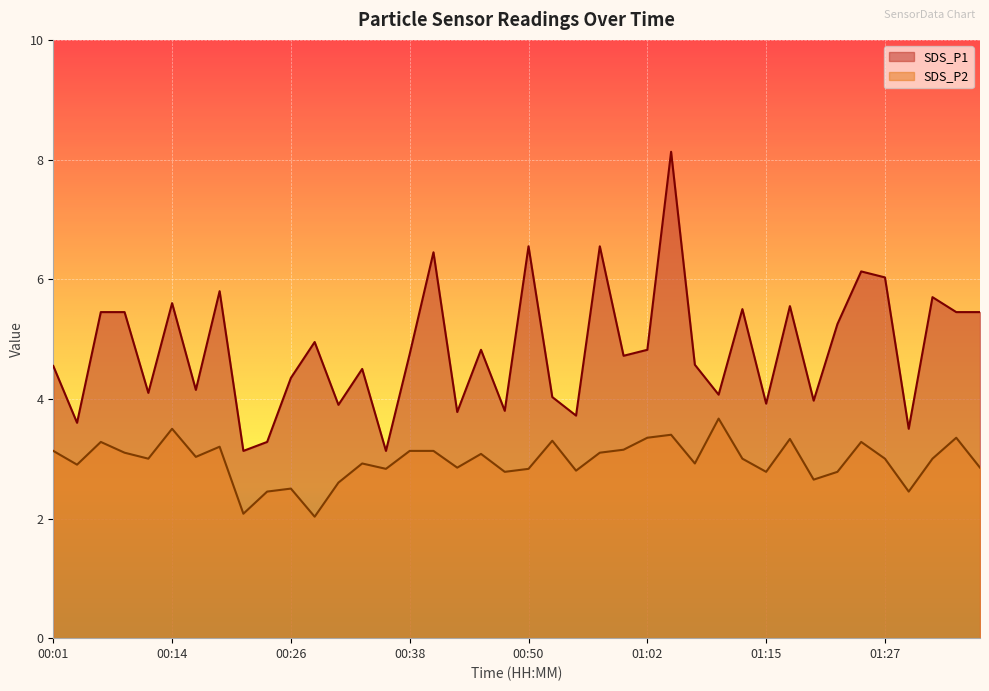

The value of SDS_P1 at 00:50 is 3.8. True or false?

False